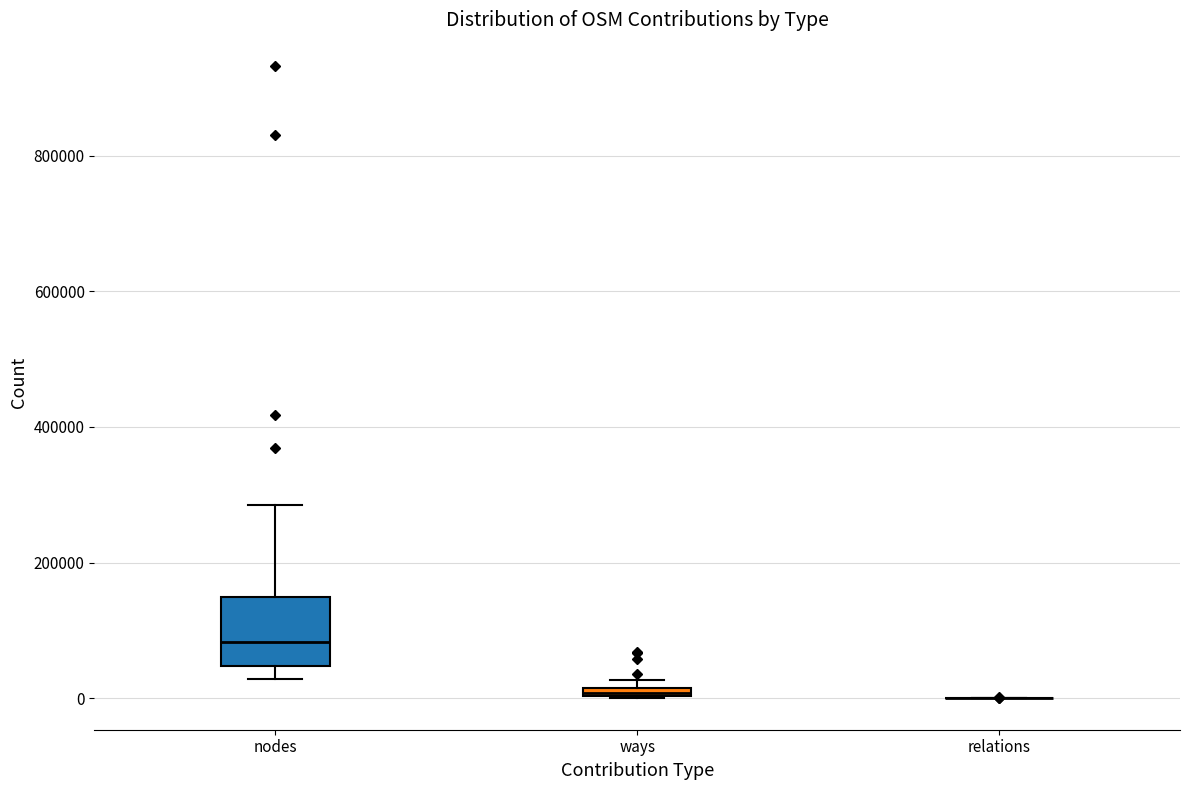

Comparing the boxes themselves (not the whiskers), which one is the tallest?

nodes